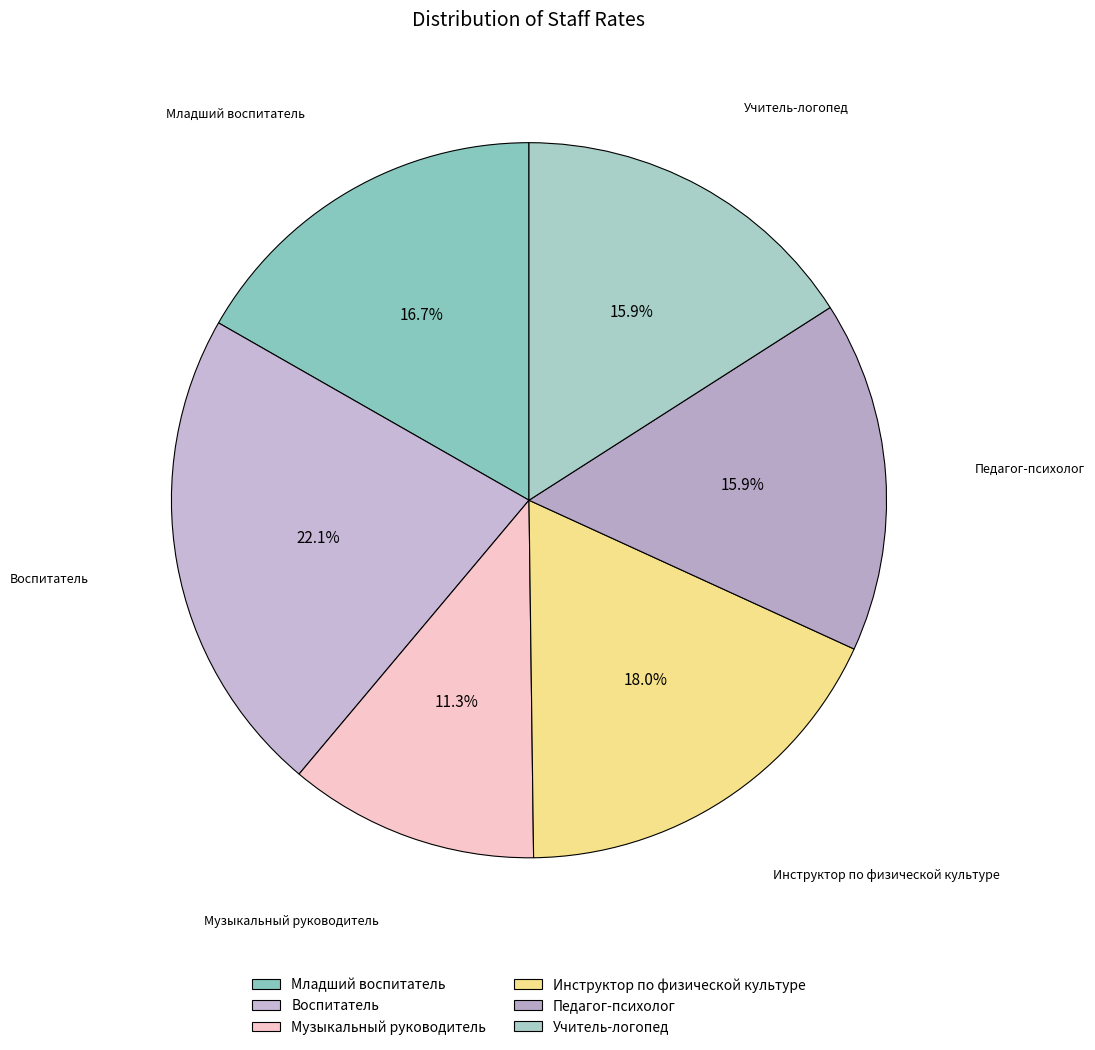

To the nearest percent, what is the difference between the largest and smallest slice percentages?

11%